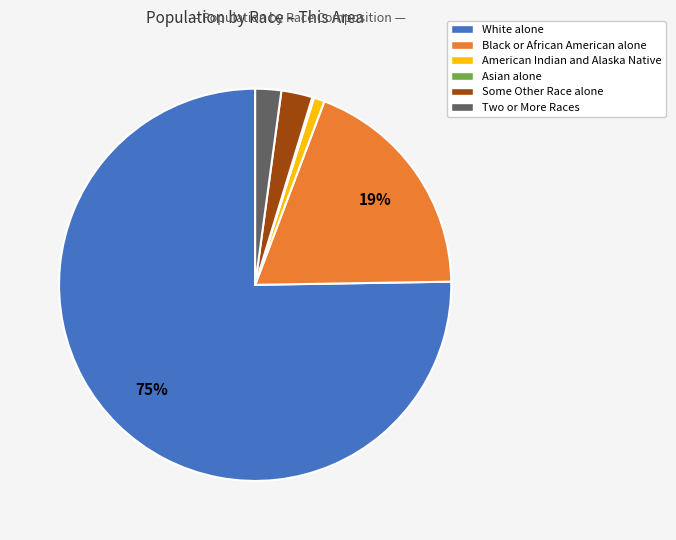

Is White alone the majority of the pie?

Yes